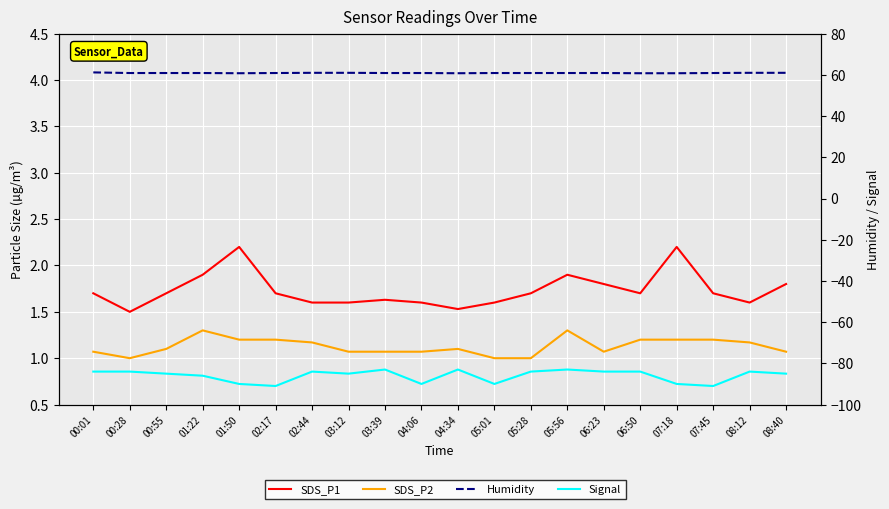

True or false: Humidity has more than 2 points higher than both neighbors.

False